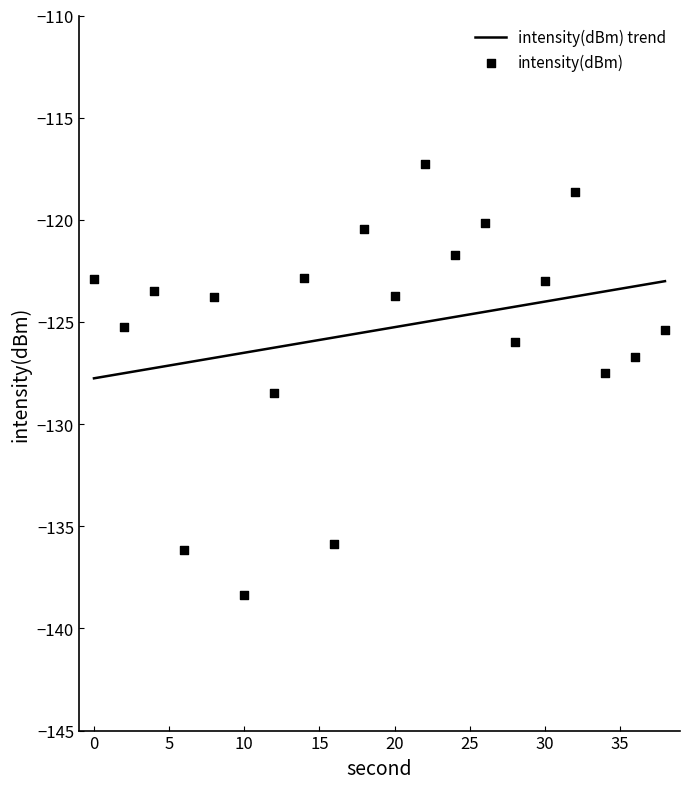

What is the change in value from 22 to 34?

-10.2